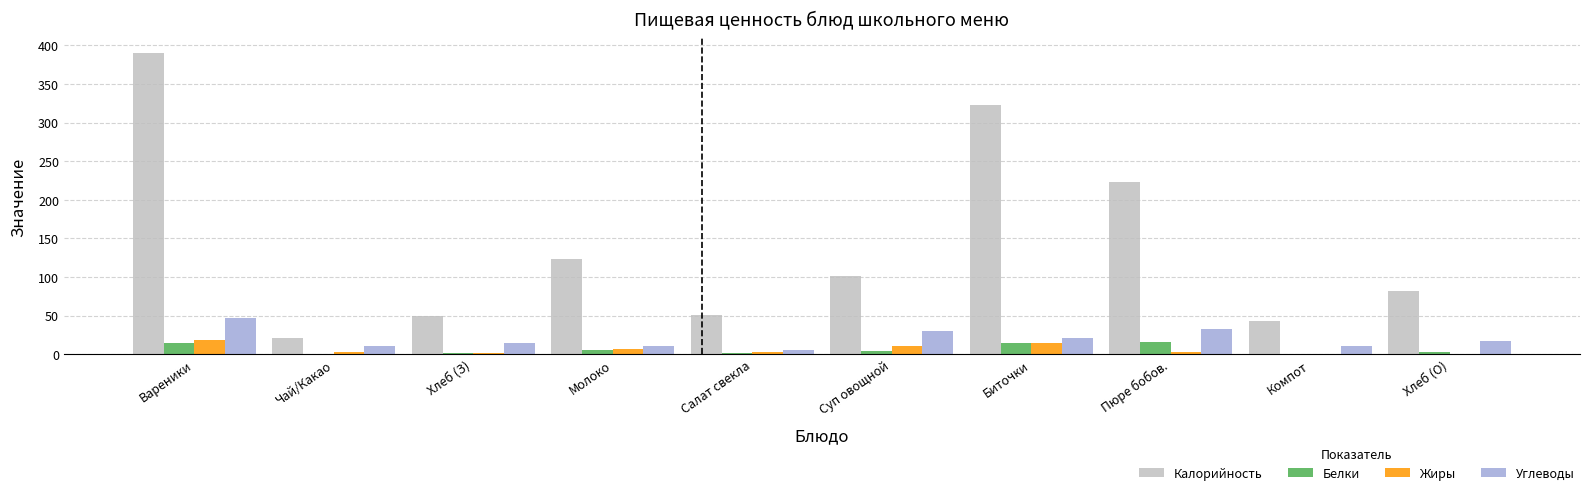

Read the Белки value at Суп овощной.

4